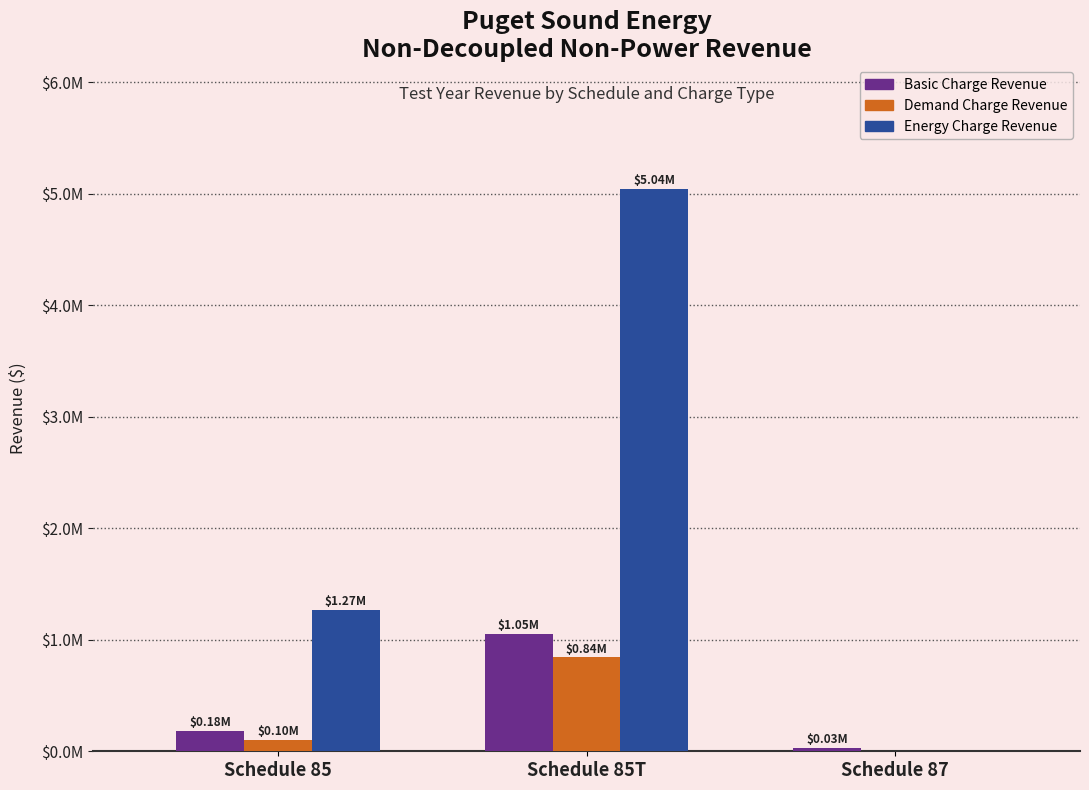

Are the bars horizontal?

No